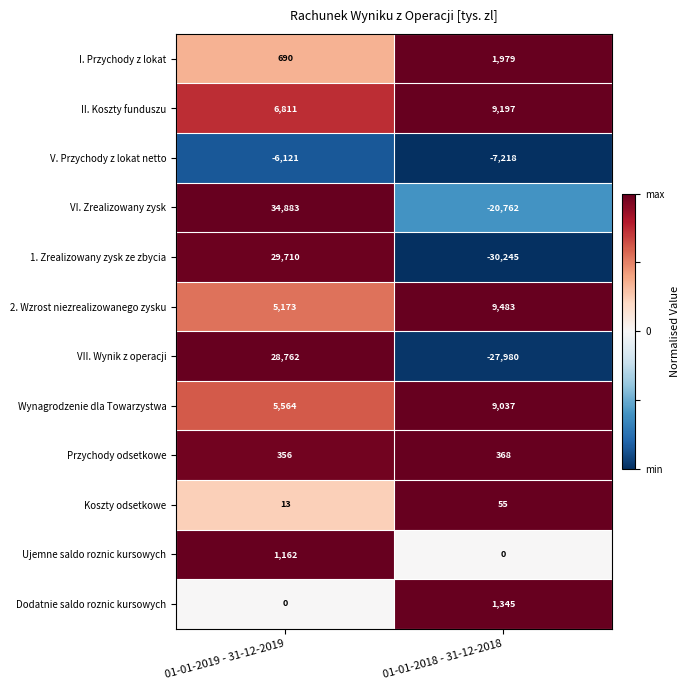

List the series in order of their peak value, highest first.

VI. Zrealizowany zysk, 1. Zrealizowany zysk ze zbycia, VII. Wynik z operacji, 2. Wzrost niezrealizowanego zysku, II. Koszty funduszu, Wynagrodzenie dla Towarzystwa, I. Przychody z lokat, Dodatnie saldo roznic kursowych, Ujemne saldo roznic kursowych, Przychody odsetkowe, Koszty odsetkowe, V. Przychody z lokat netto